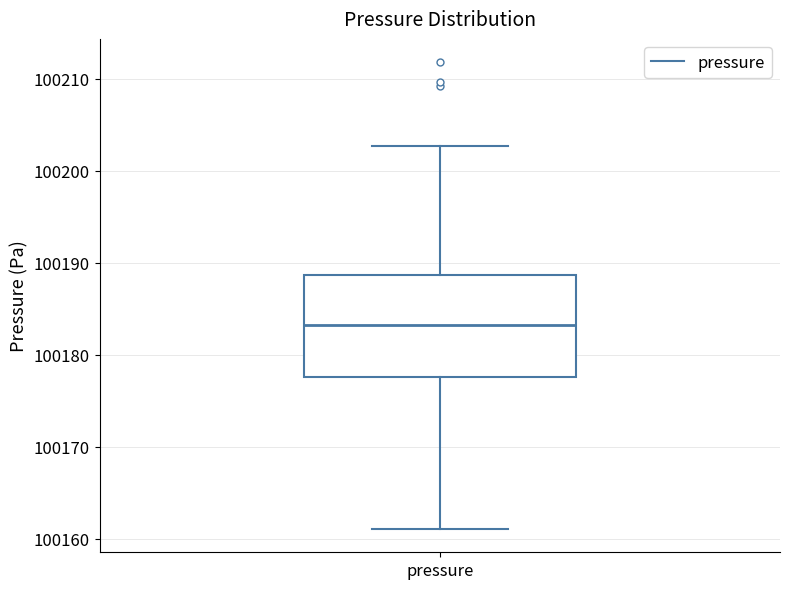

Where is the lower edge of the box for pressure on the y-axis? The values are not printed on the chart, so give them approximately, as read against the axis.

100178